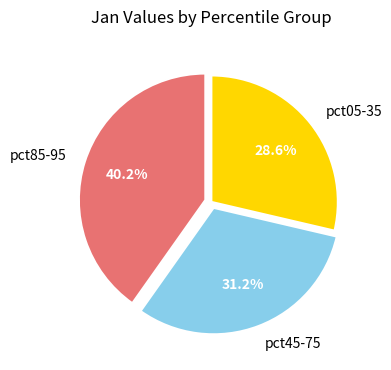

Count the number of slices in the pie.

3